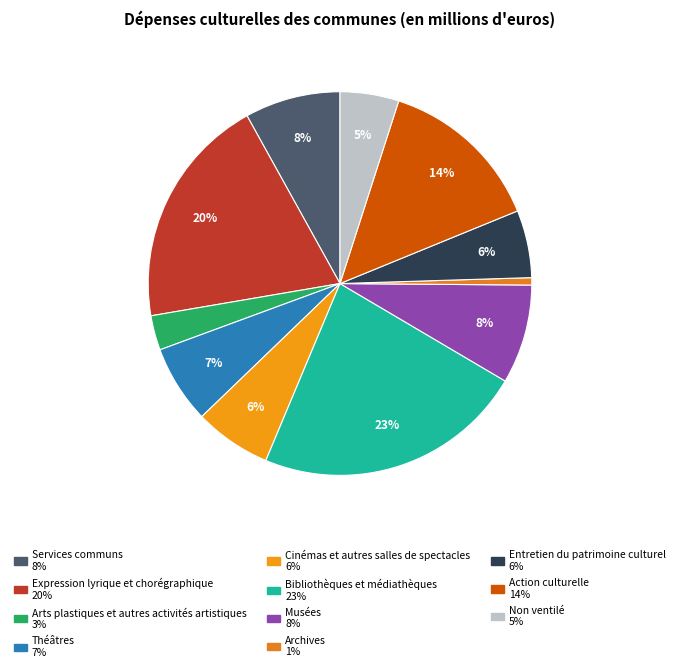

Which category has the smallest portion of the pie?

Archives